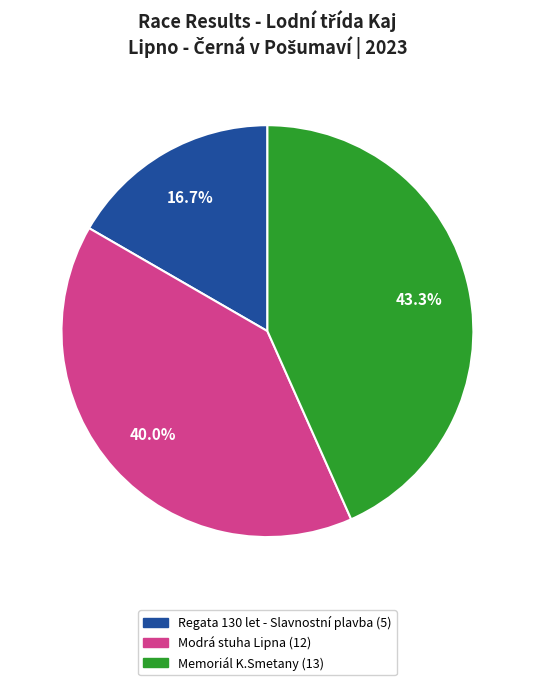

Does any single category account for the majority?

No